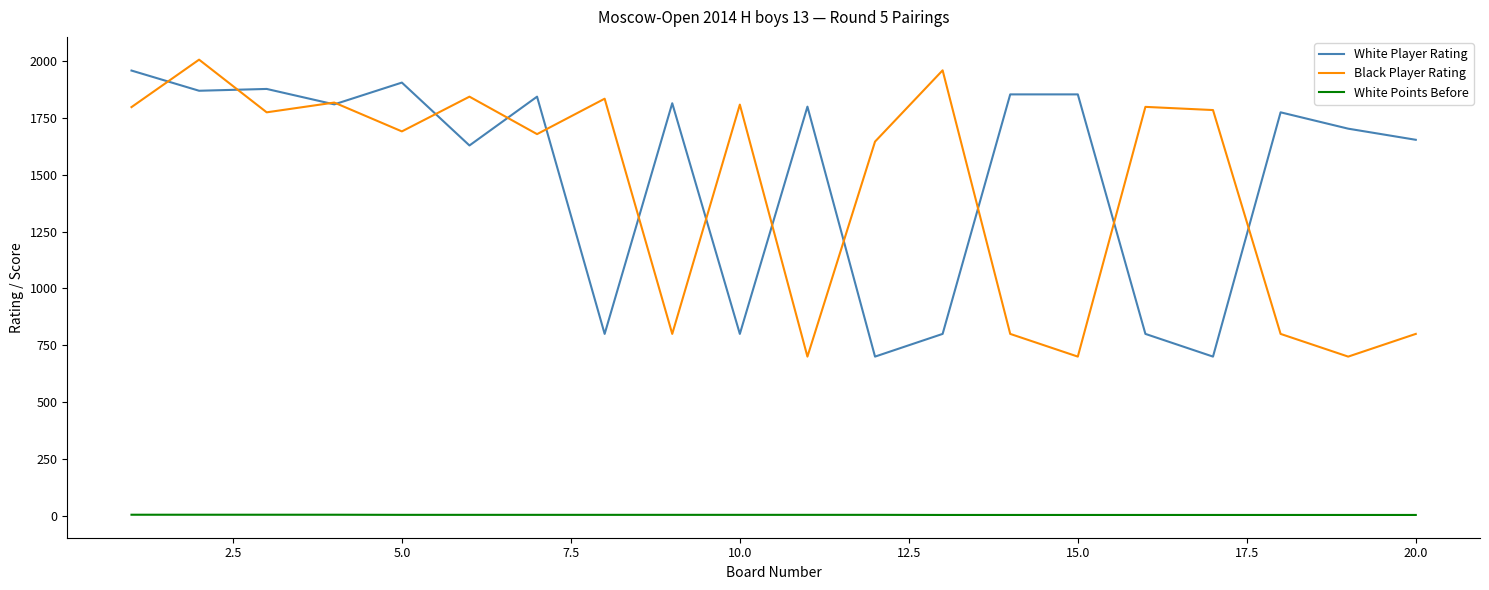

What is the average value of the Black Player Rating series?

1438.0